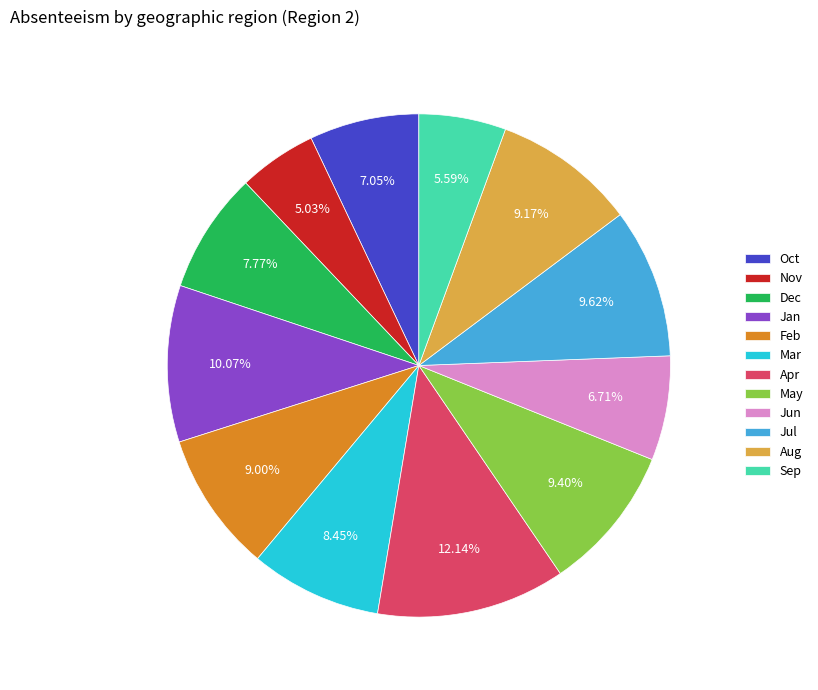

The Mar slice represents 15% of the pie. True or false?

False